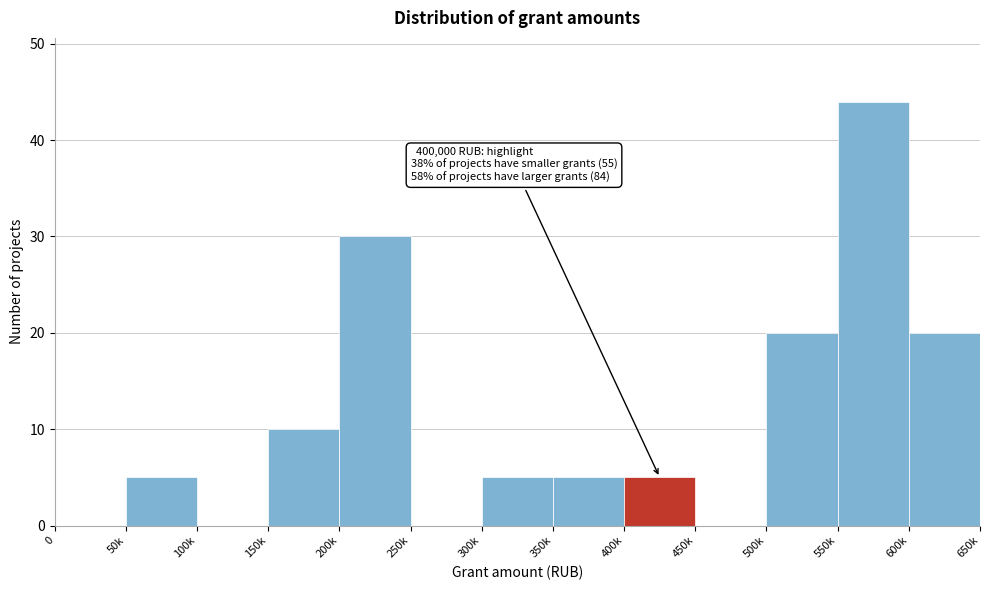

Reading left to right, extract all data points from this chart.

0=0	50k=5	100k=0	150k=10	200k=30	250k=0	300k=5	350k=5	400k=5	450k=0	500k=20	550k=44	600k=20